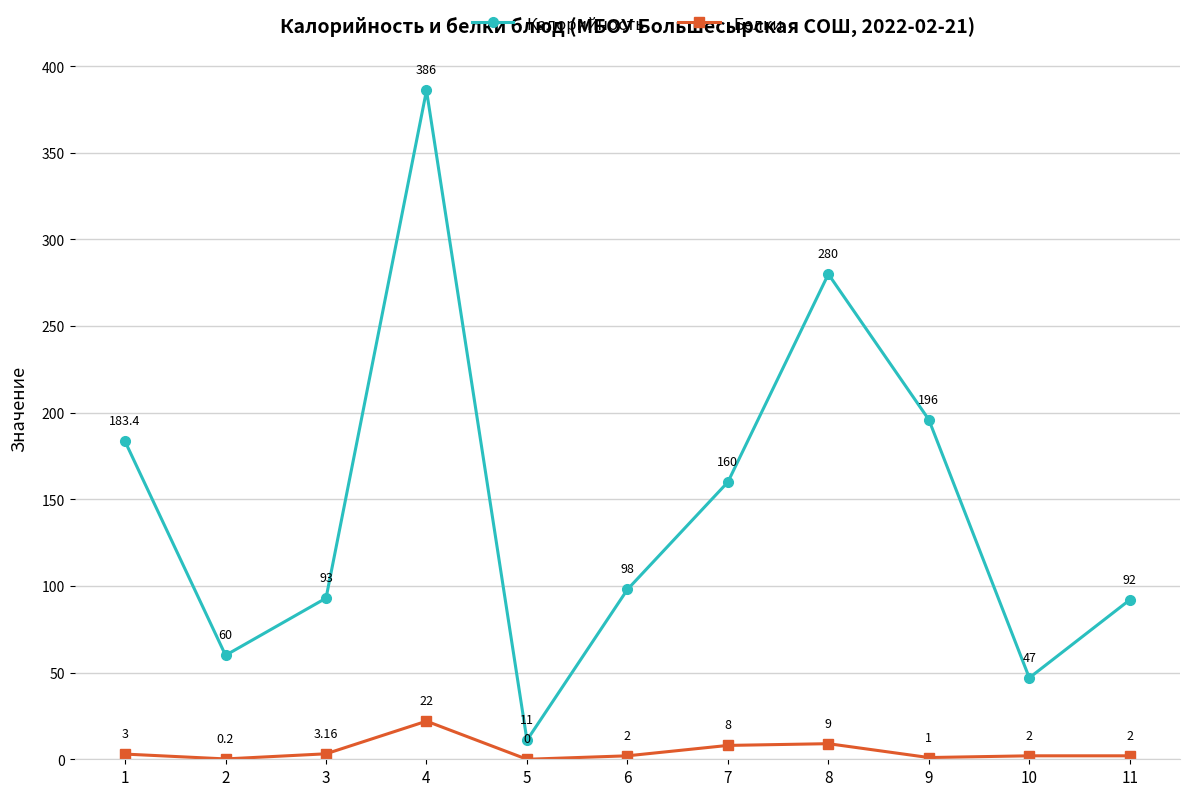

What is the sum of the Белки values at 10 and 6?

4.0